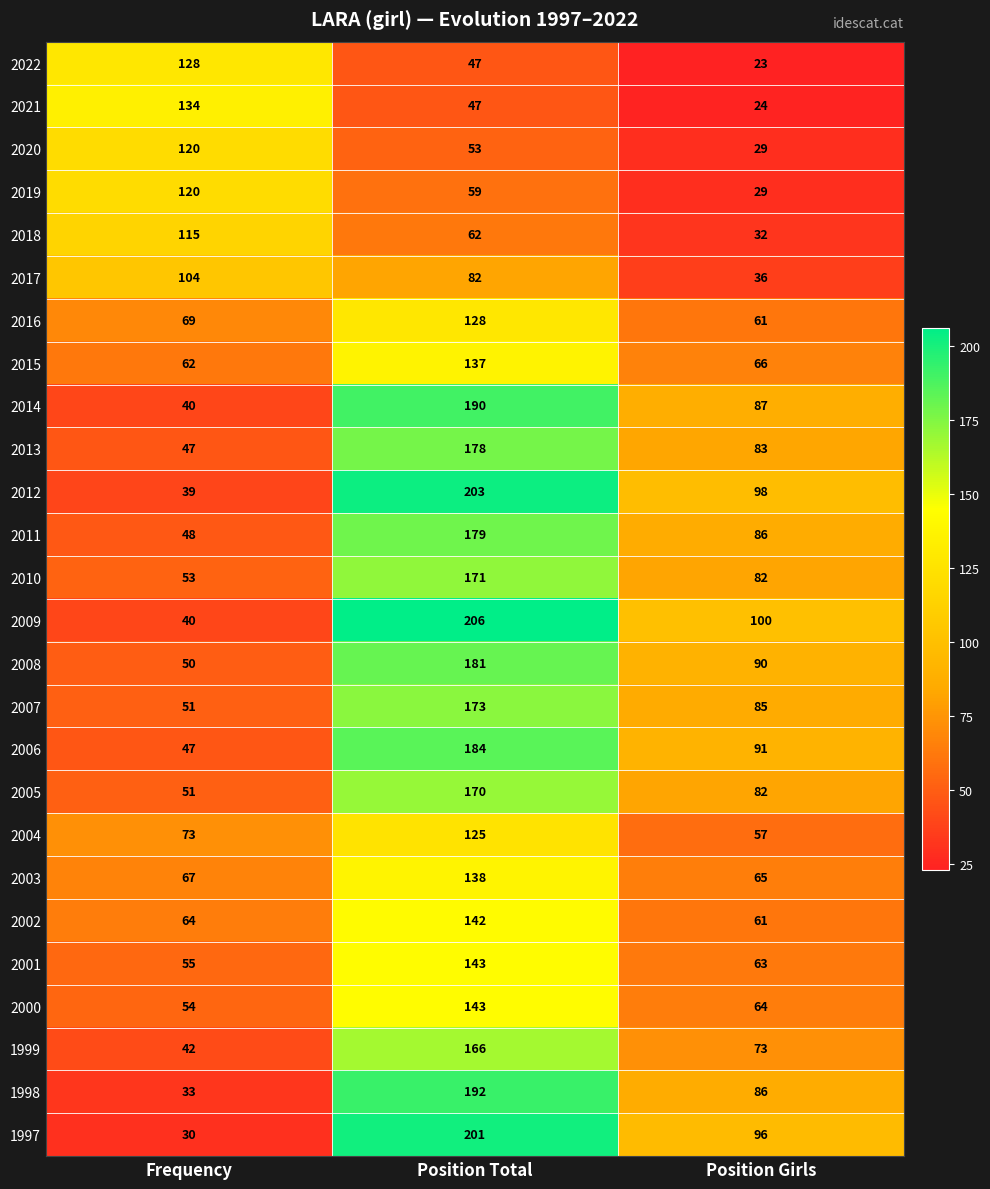

List the labels in order of 1998 value, largest first.

Position Total, Position Girls, Frequency